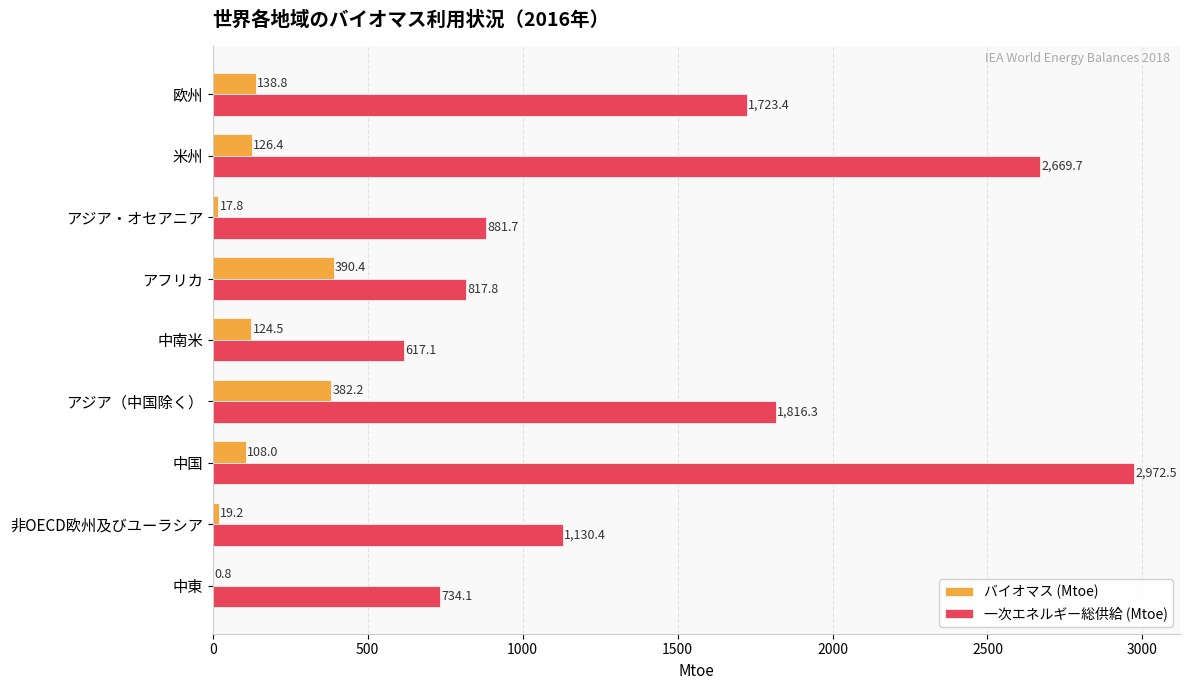

What is the sum of the バイオマス (Mtoe) values at 非OECD欧州及びユーラシア and アフリカ?

409.6